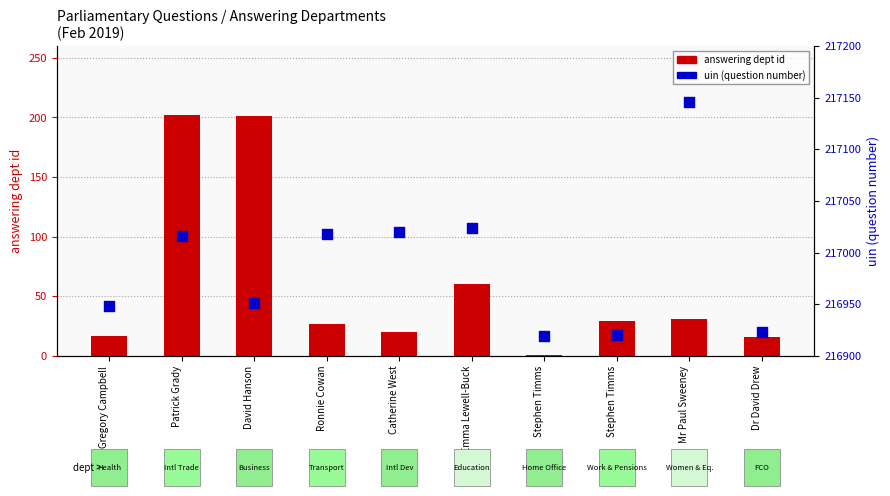

What is the total value across all series at Mr Gregory Campbell?

216965